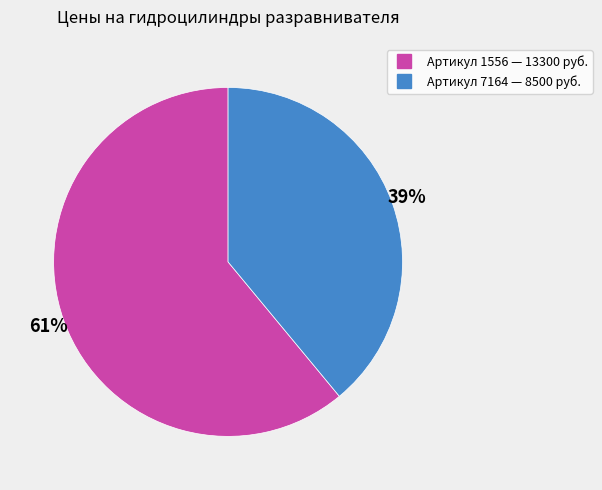

Is there a majority slice in this chart?

Yes